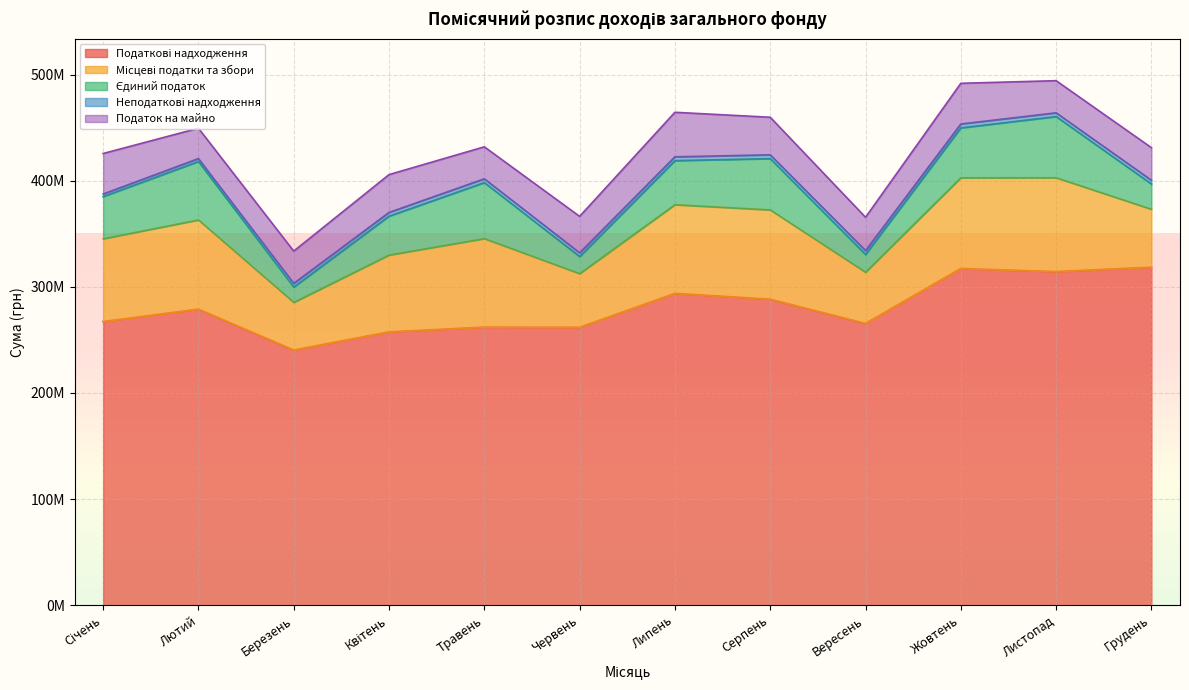

List the labels in order of Податок на майно value, smallest first.

Лютий, Травень, Листопад, Березень, Грудень, Вересень, Червень, Серпень, Квітень, Січень, Жовтень, Липень